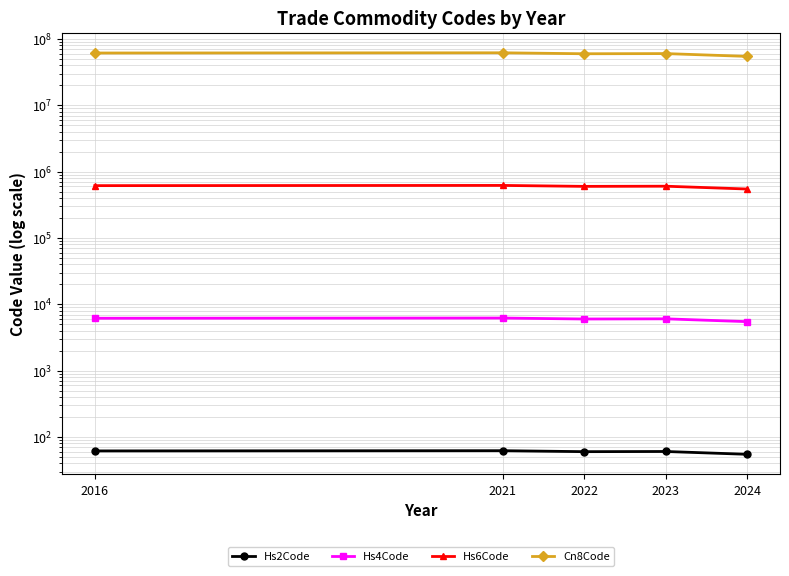

Reading right to left, what are all the values shown in this chart?

Hs2Code: 2024=54.7	2023=60.3	2022=59.9	2021=62.0	2016=61.5
Hs4Code: 2024=5474.0	2023=6036.2	2022=6001.1	2021=6204.0	2016=6158.0
Hs6Code: 2024=547467.3	2023=603673.9	2022=600152.7	2021=620442.0	2016=615820.0
Cn8Code: 2024=54746829.0	2023=60367438.1	2022=60015318.8	2021=62044200.0	2016=61582049.5